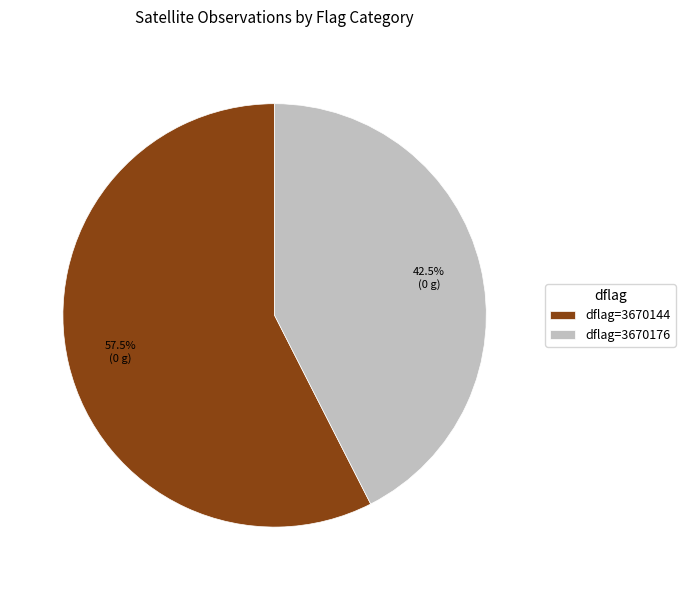

Approximately how many times larger is the value at dflag=3670176 compared to dflag=3670144?

0.7